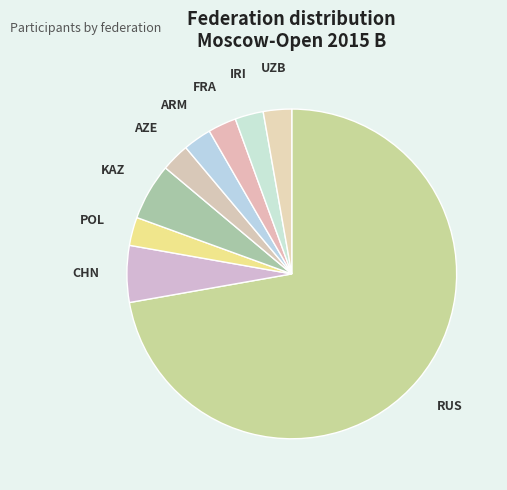

The KAZ slice represents 6% of the pie. True or false?

True